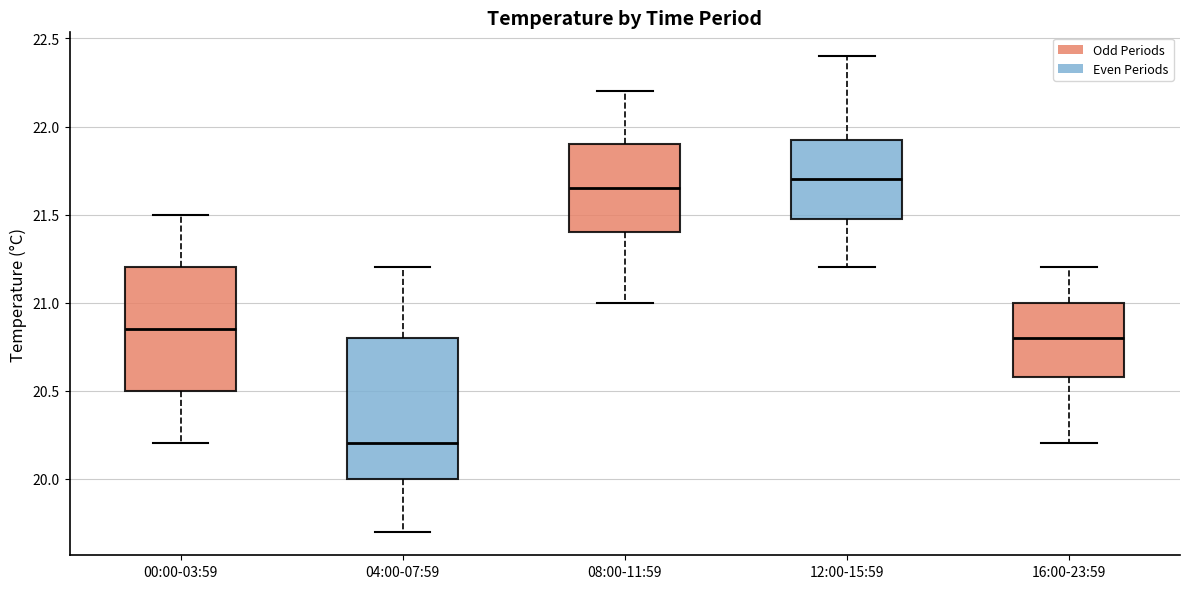

Comparing the boxes themselves (not the whiskers), which one is the tallest?

04:00-07:59